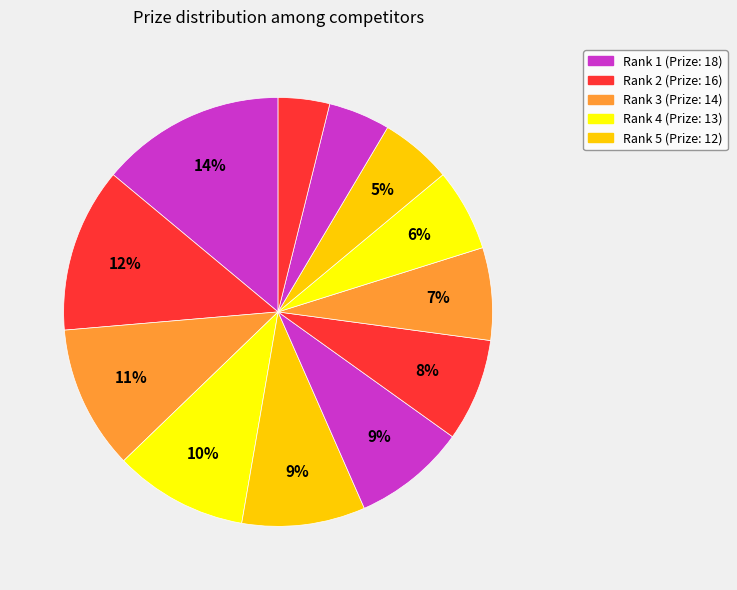

How many segments does this pie chart have?

12